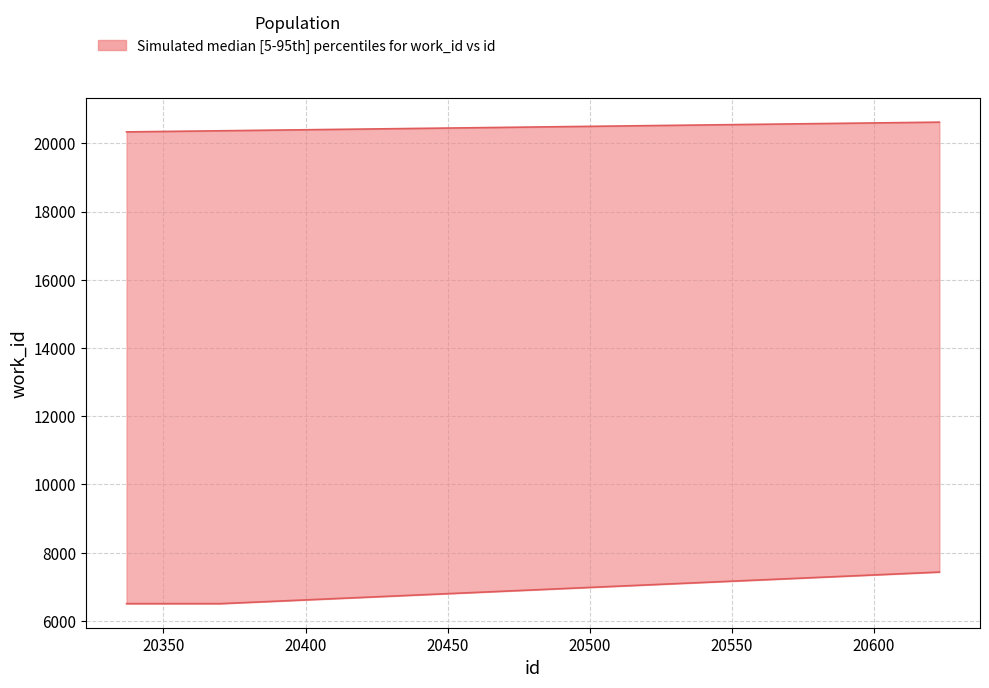

What is the difference between the upper values at 20337 and 20370?

33